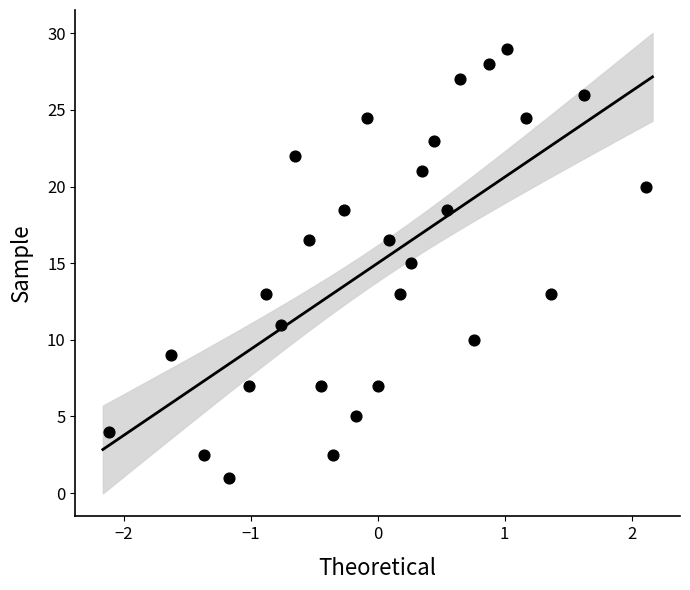

What is the range of X values (max minus min)?

4.2